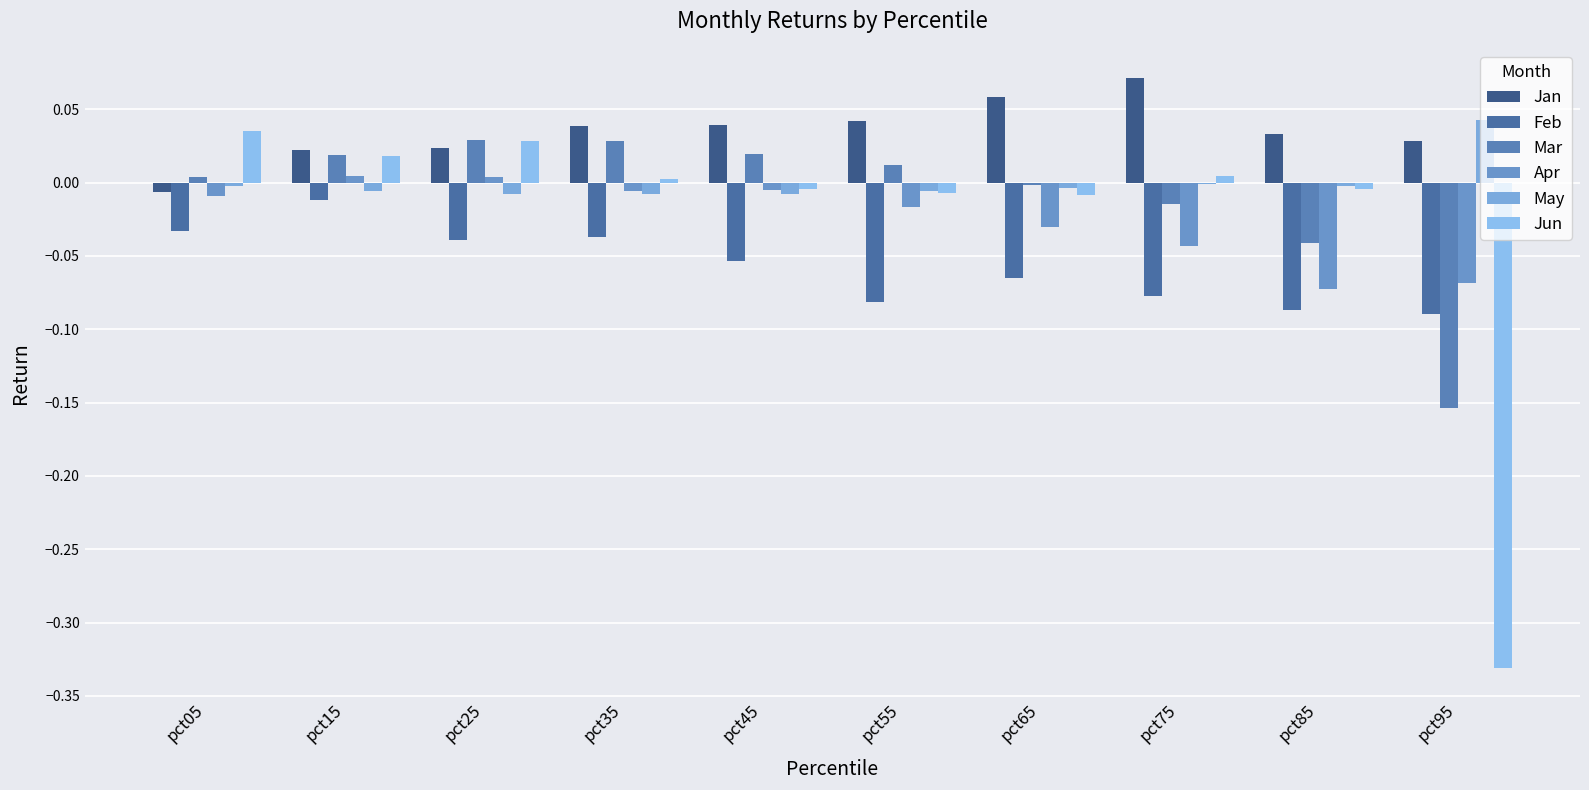

What is the value of the Mar bar at the 10th from the left?

-0.2